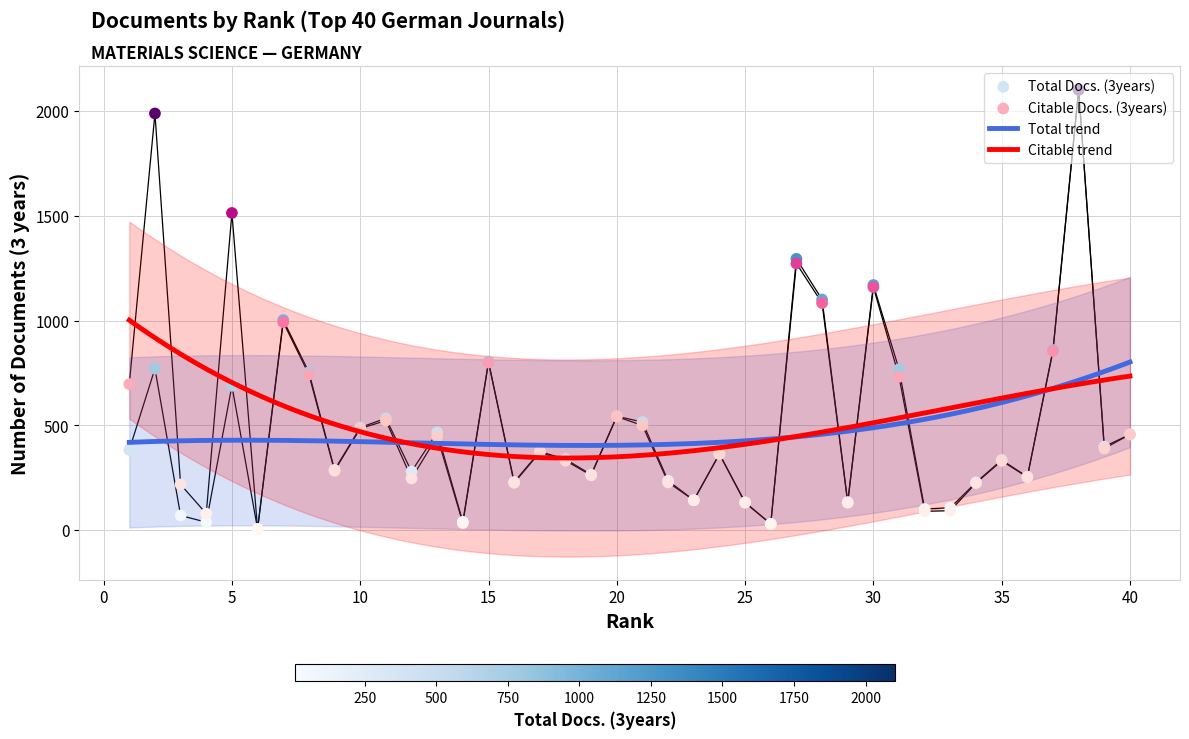

At how many categories does at least one series exceed 1763?

2